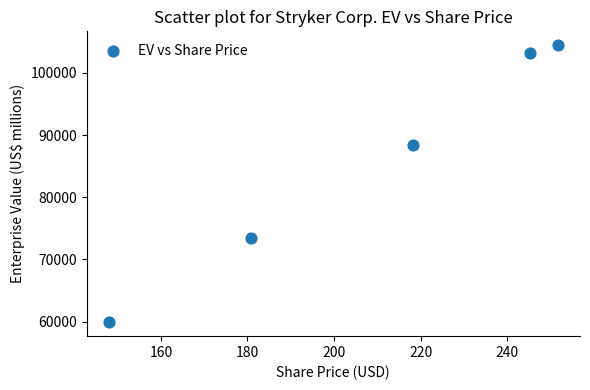

What Y value in the scatter plot is closest to 82181?

88412